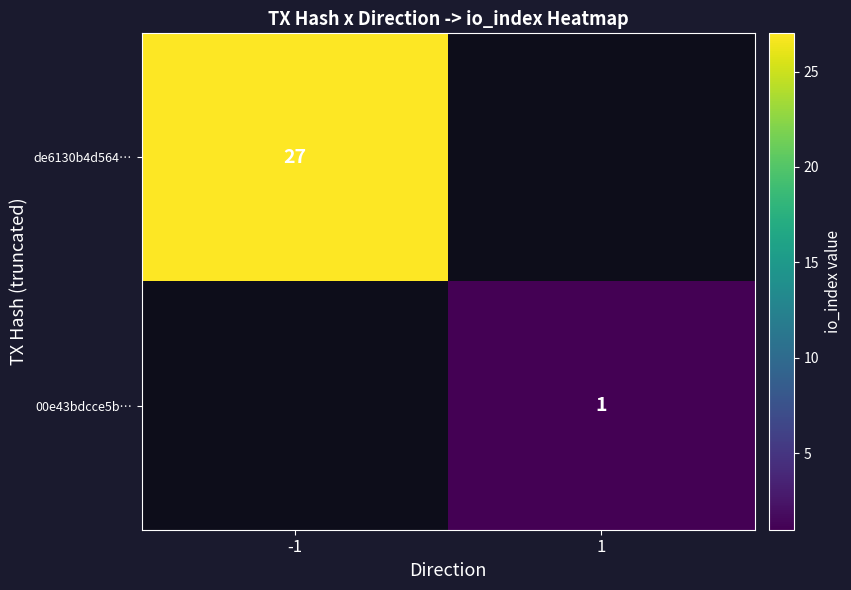

The 00e43bdcce5b… series shows 1 at 1. True or false?

True